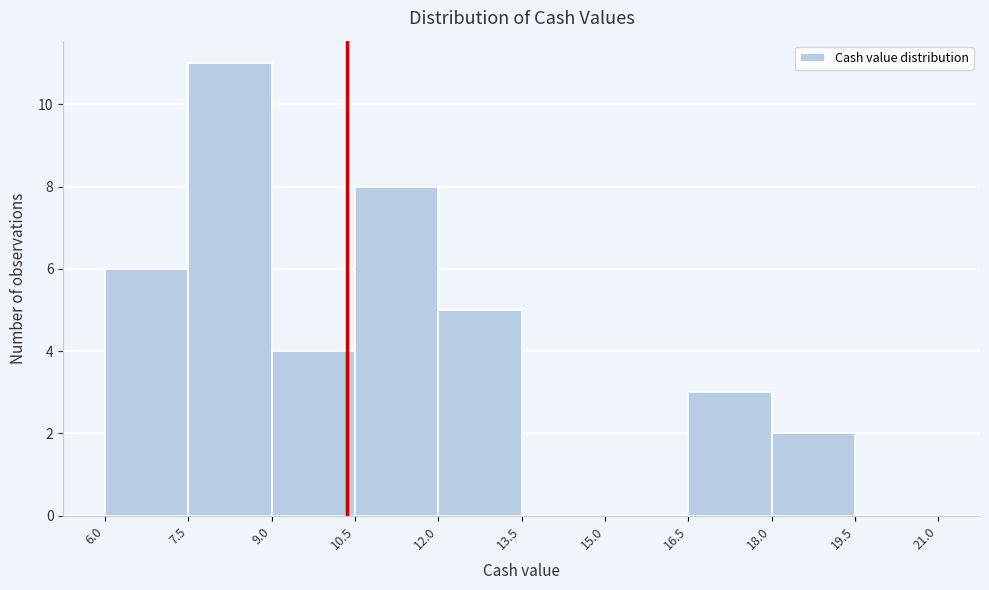

Over which range of the x-axis is the bar tallest?

7.5 to 9.0